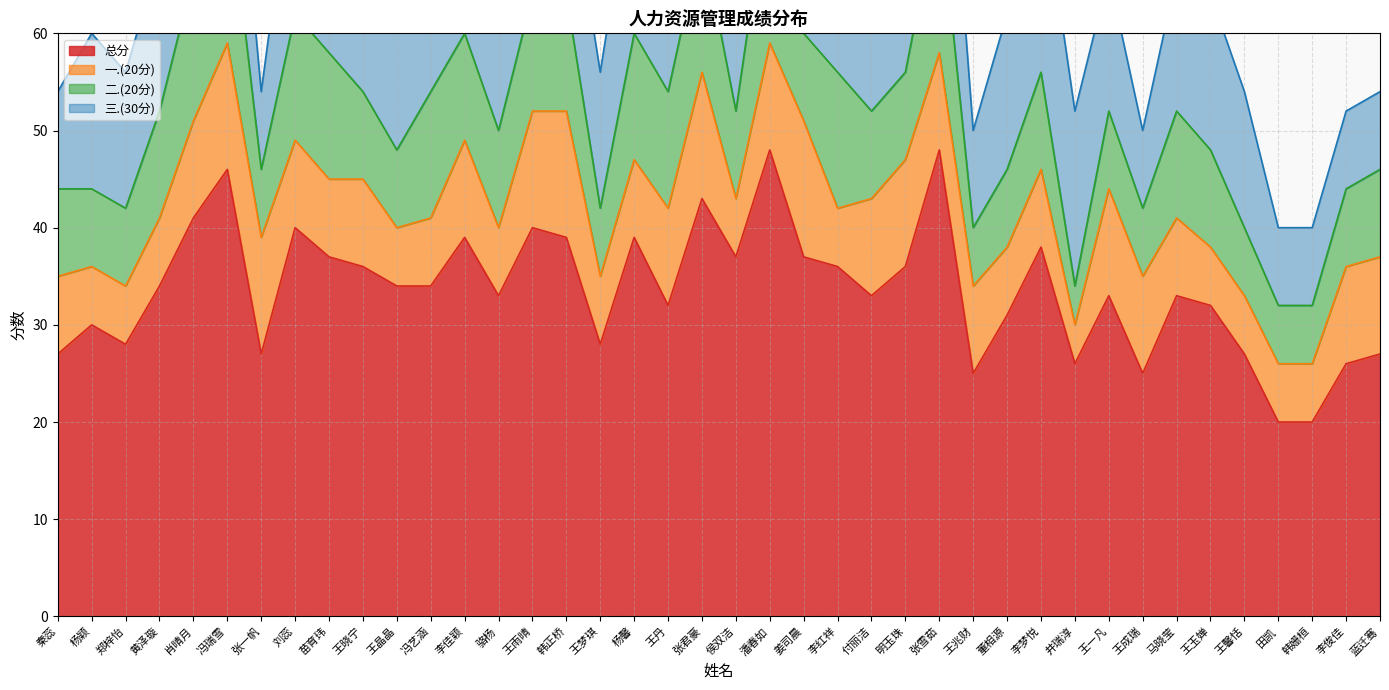

The 二.(20分) series shows 9 at 秦蕊. True or false?

True